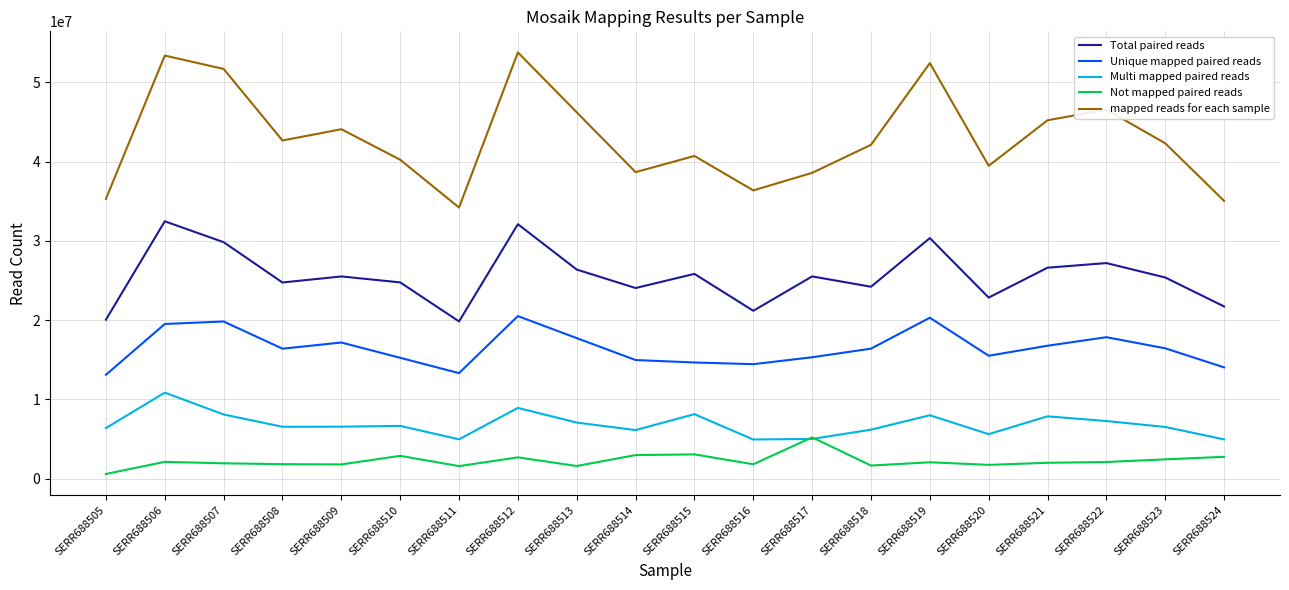

How many categories are shown in the chart?

20